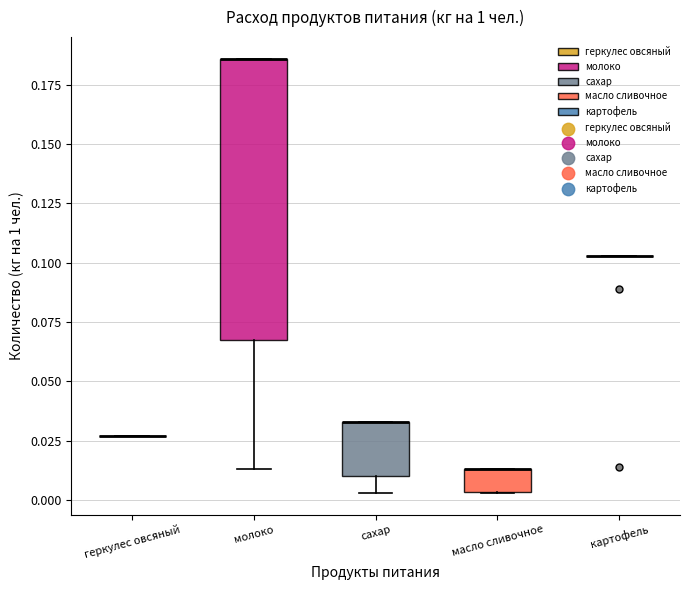

Reading left to right, read every box against the y-axis: the position of its median line, the range the box covers, and the ends of its whiskers. The values are not printed on the chart, so give them approximately, as read against the axis.

геркулес овсяный: box collapsed to a line at 0.025, whiskers 0.025 to 0.025
молоко: median 0.185 (drawn on the box's upper edge), box 0.070 to 0.185, whiskers 0.015 to 0.185
сахар: median 0.035 (drawn on the box's upper edge), box 0.010 to 0.035, whiskers 0.005 to 0.035
масло сливочное: median 0.015 (drawn on the box's upper edge), box 0.005 to 0.015, whiskers 0.005 to 0.015
картофель: box collapsed to a line at 0.105, whiskers 0.105 to 0.105